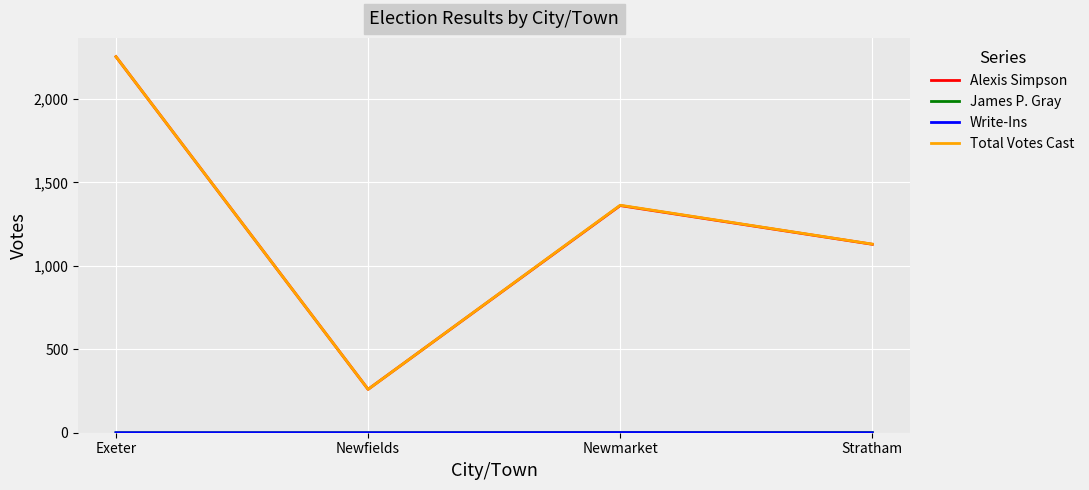

What position from the left is Exeter?

1